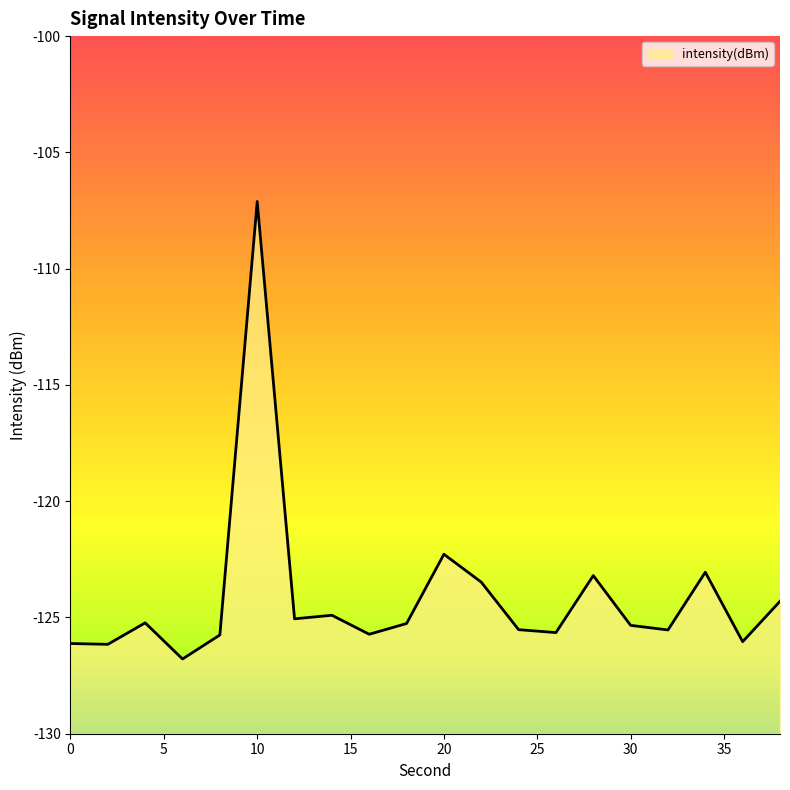

The value at 26 is -125.7. True or false?

True